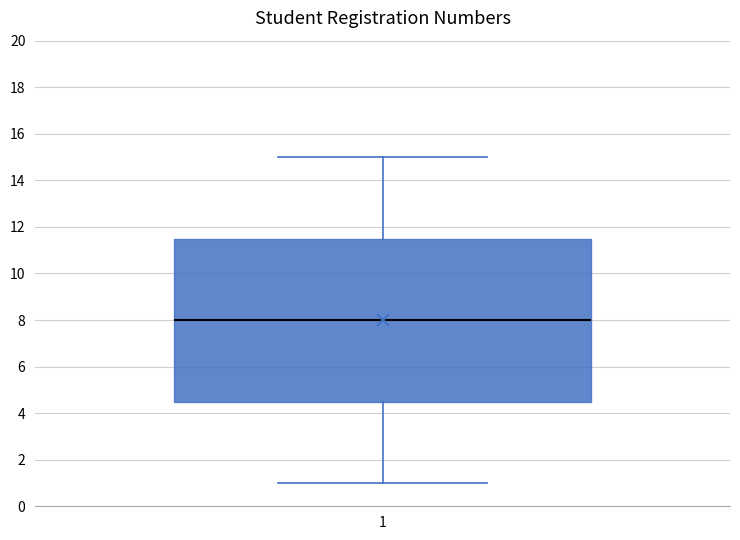

Where is the upper edge of the box at x = 1 on the y-axis? The values are not printed on the chart, so give them approximately, as read against the axis.

11.6